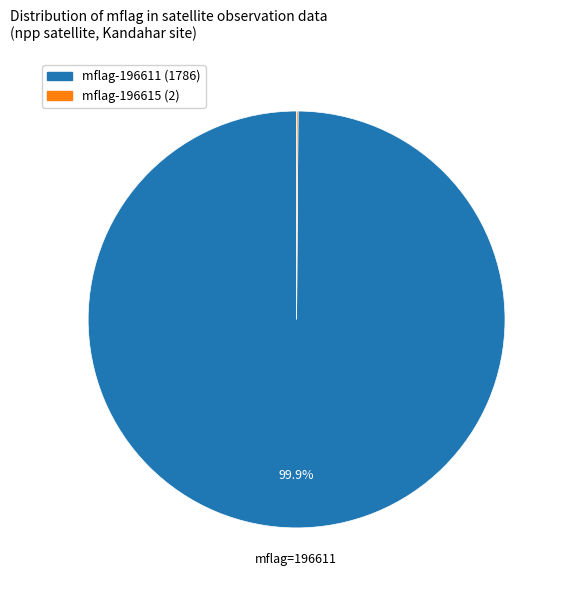

Does any single category account for the majority?

Yes